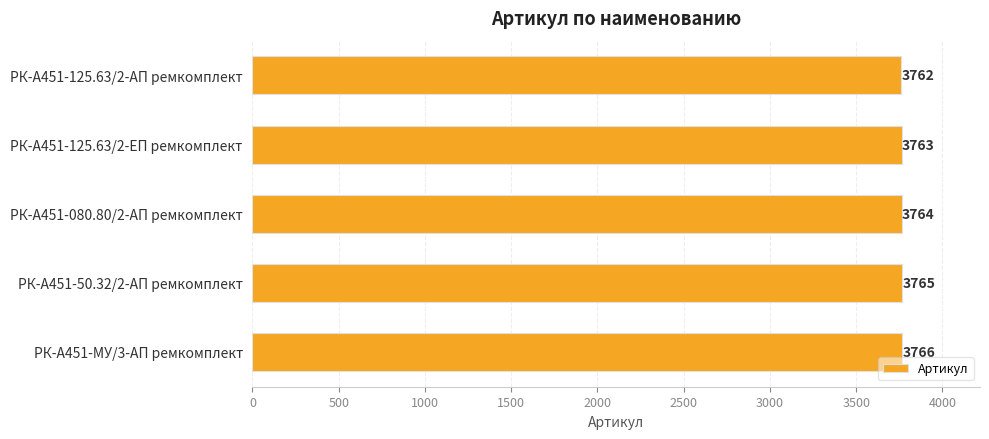

Rank the categories by value from lowest to highest.

РК-А451-125.63/2-АП ремкомплект, РК-А451-125.63/2-ЕП ремкомплект, РК-А451-080.80/2-АП ремкомплект, РК-А451-50.32/2-АП ремкомплект, РК-А451-МУ/3-АП ремкомплект